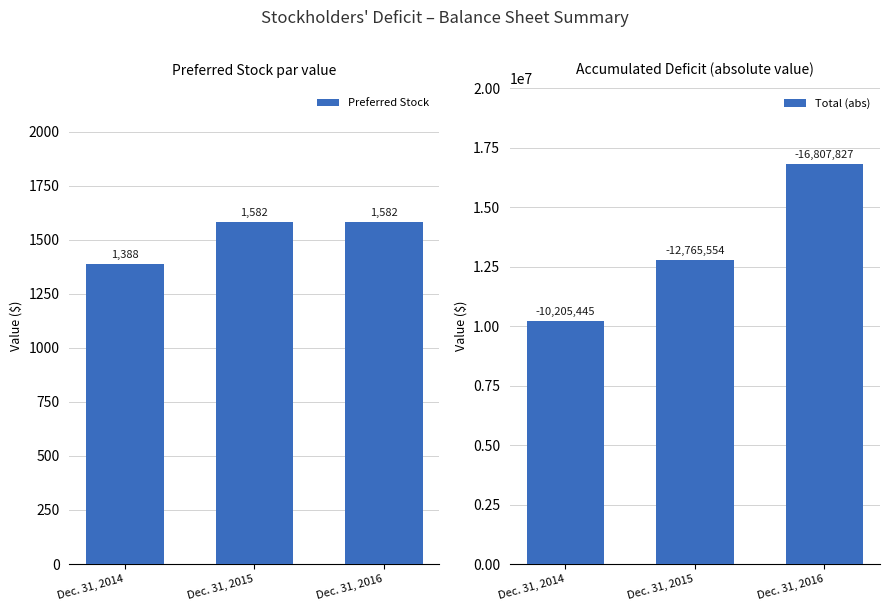

What are all the series names shown in the legend?

Preferred Stock, Total (abs)